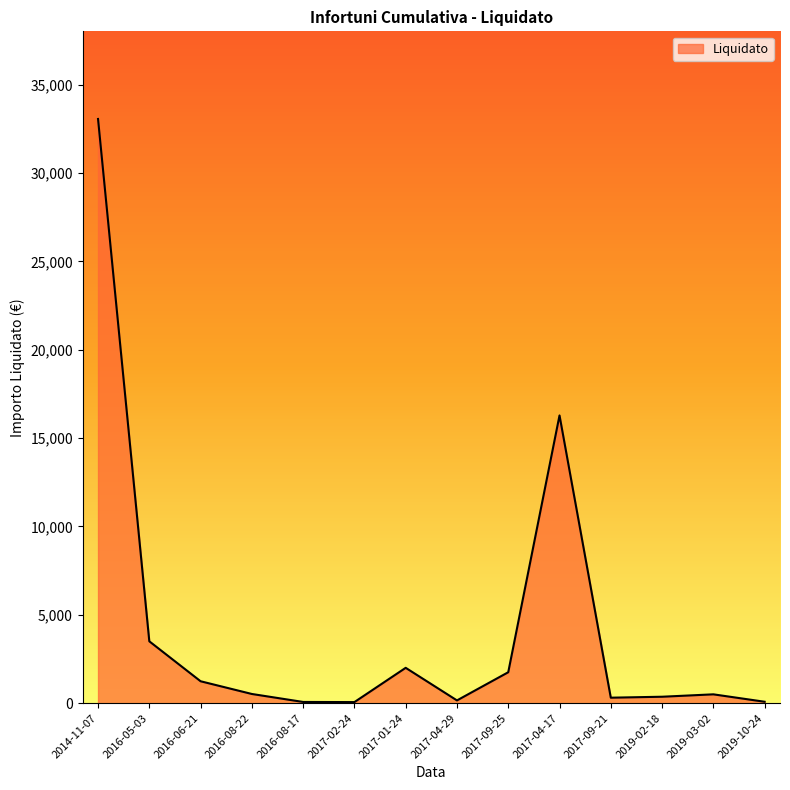

True or false: the data has more than 1 interior local peaks.

True